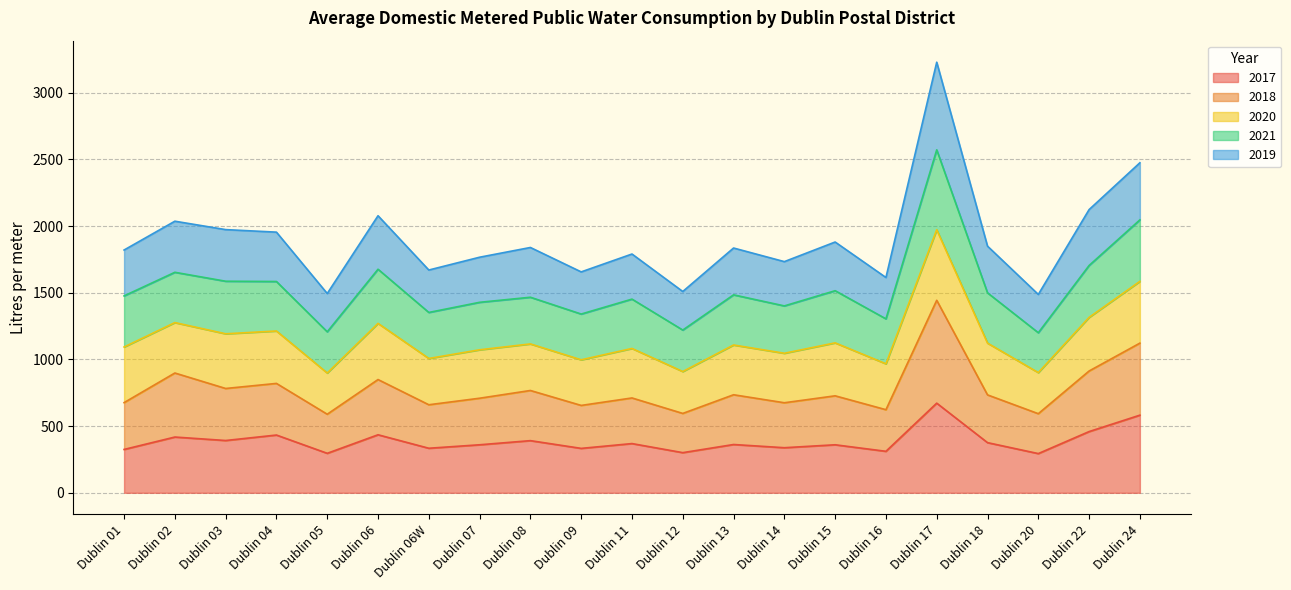

What is the maximum value for 2017?

672